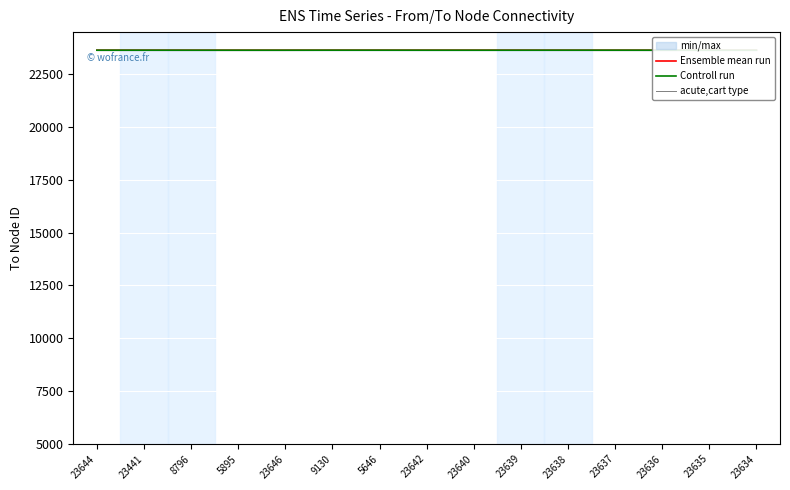

At 23640, list the series in order from largest to smallest.

Ensemble mean run, acute,cart type, Controll run